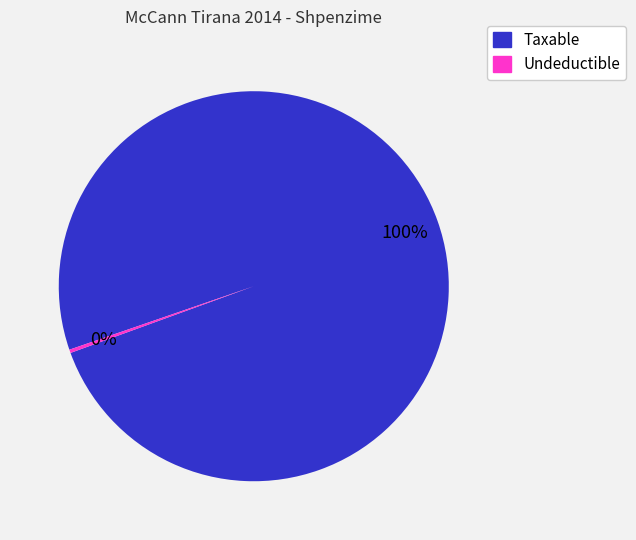

How many slices are in this pie chart?

2